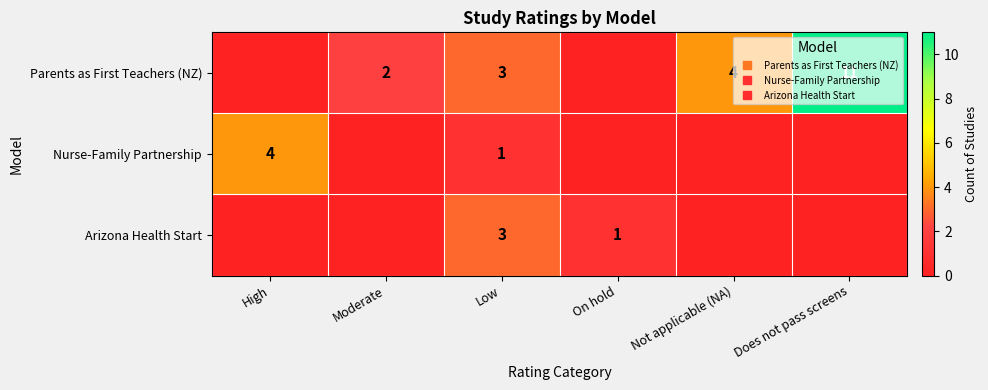

Which series has the largest total across all categories?

Parents as First Teachers (NZ)